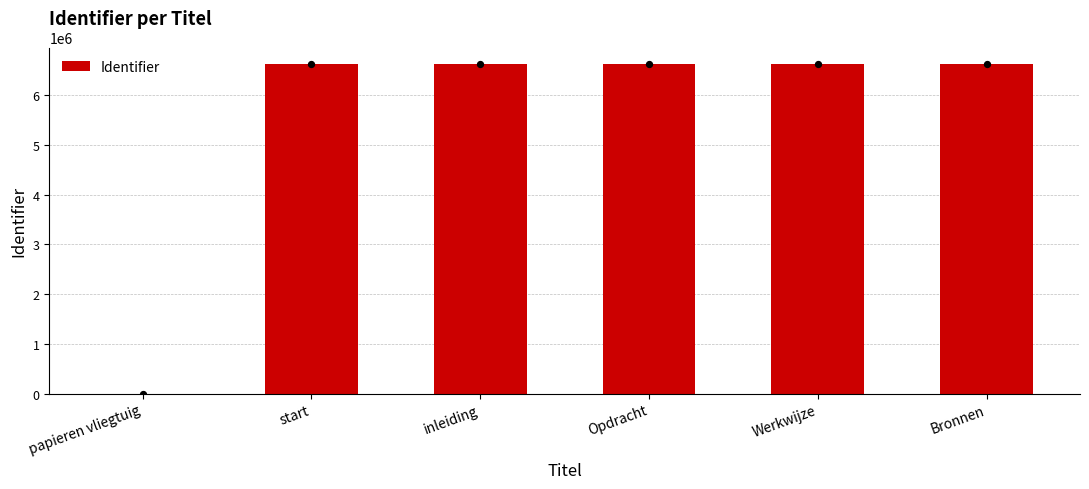

What is the ratio of the value at Werkwijze to the value at Bronnen?

1.0